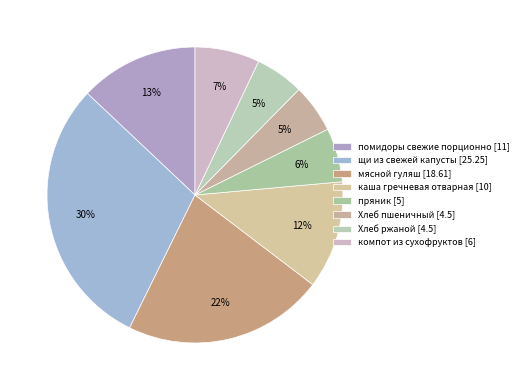

Does any single category account for the majority?

No